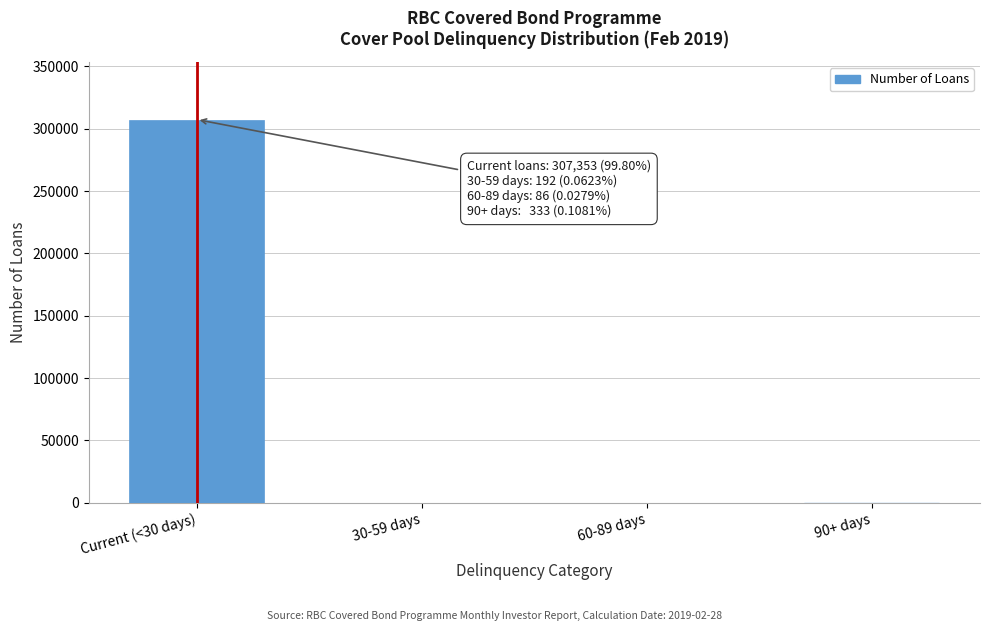

What is the greatest value displayed?

307353